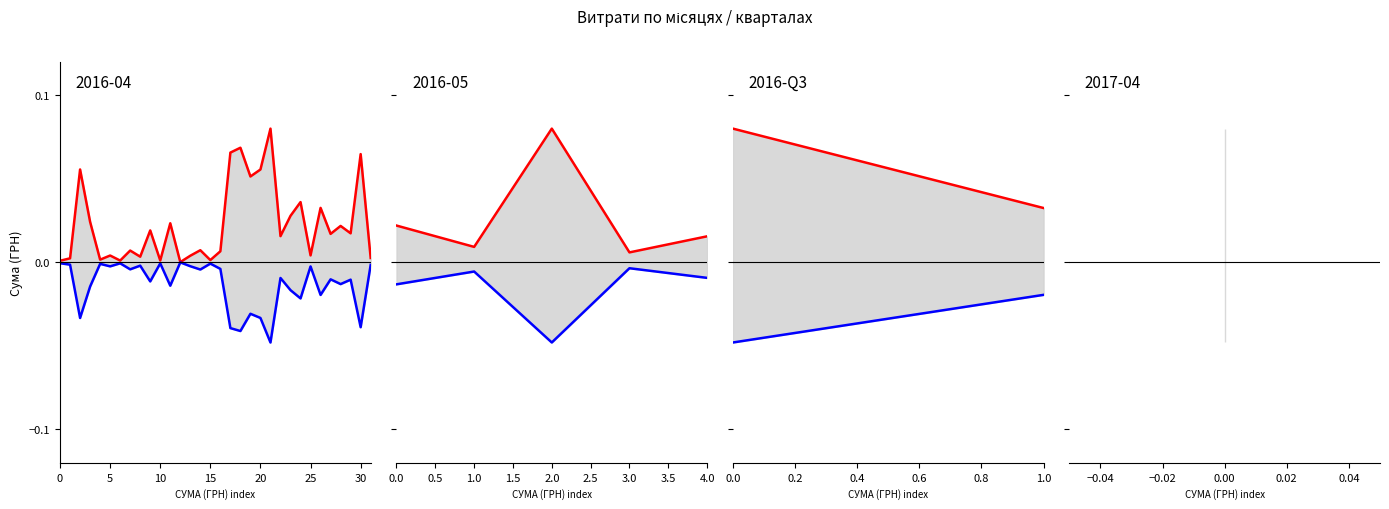

Does the chart have visible grid lines?

No